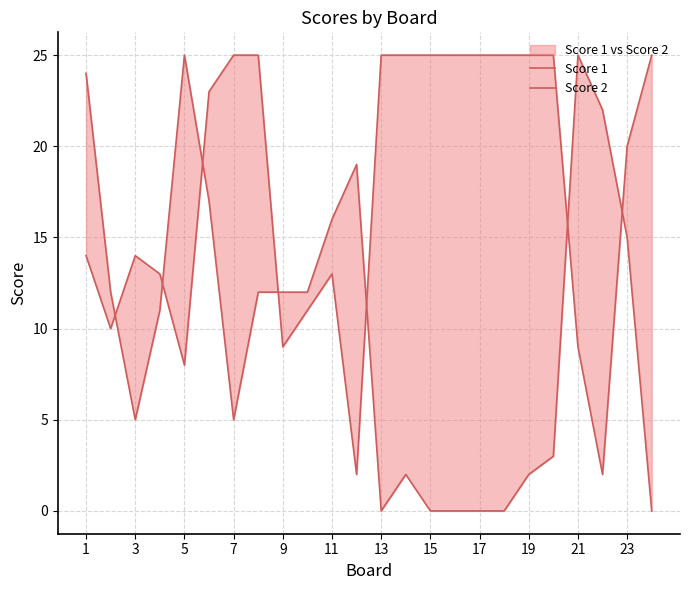

True or false: Score 2 has more than 1 points higher than both neighbors.

True